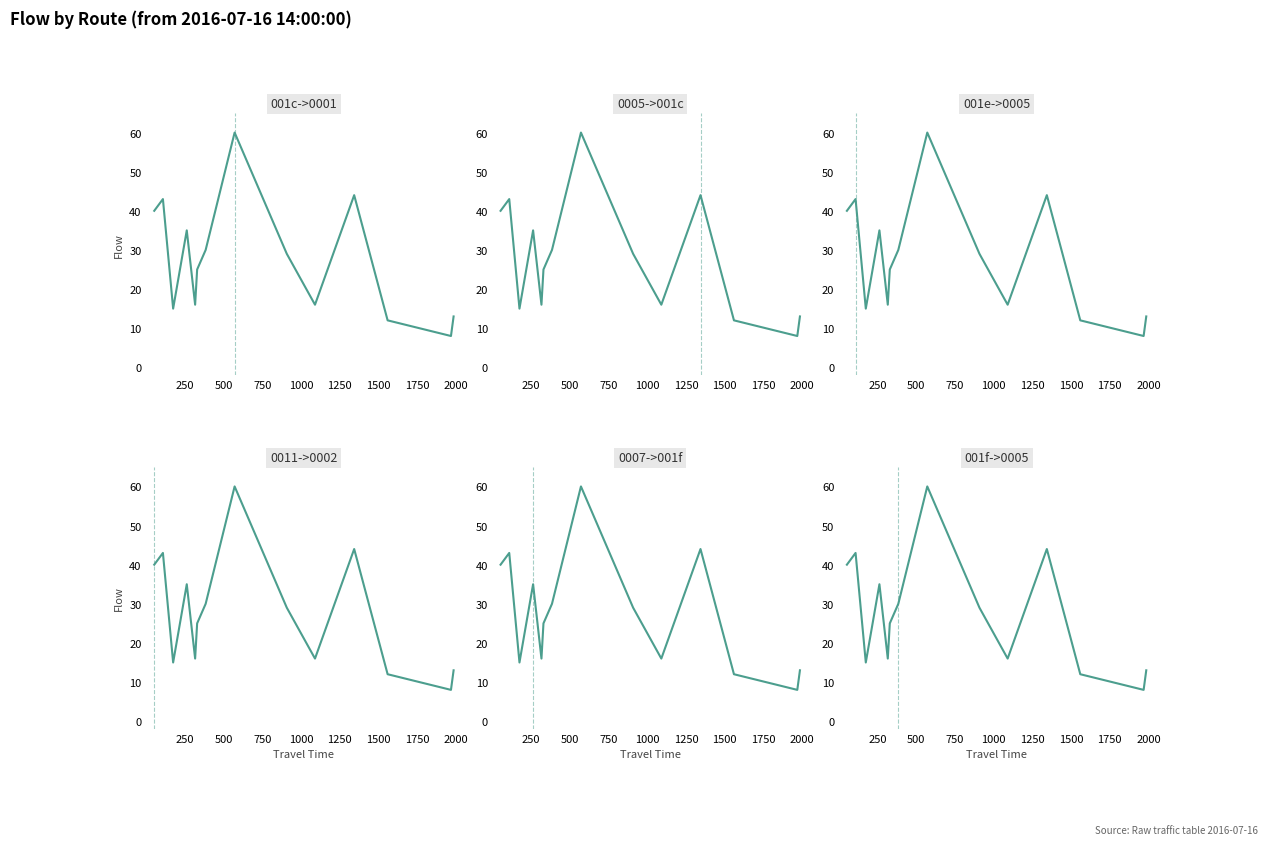

Rank the series by their maximum value, from lowest to highest.

001c->0001, 0005->001c, 001e->0005, 0011->0002, 0007->001f, 001f->0005